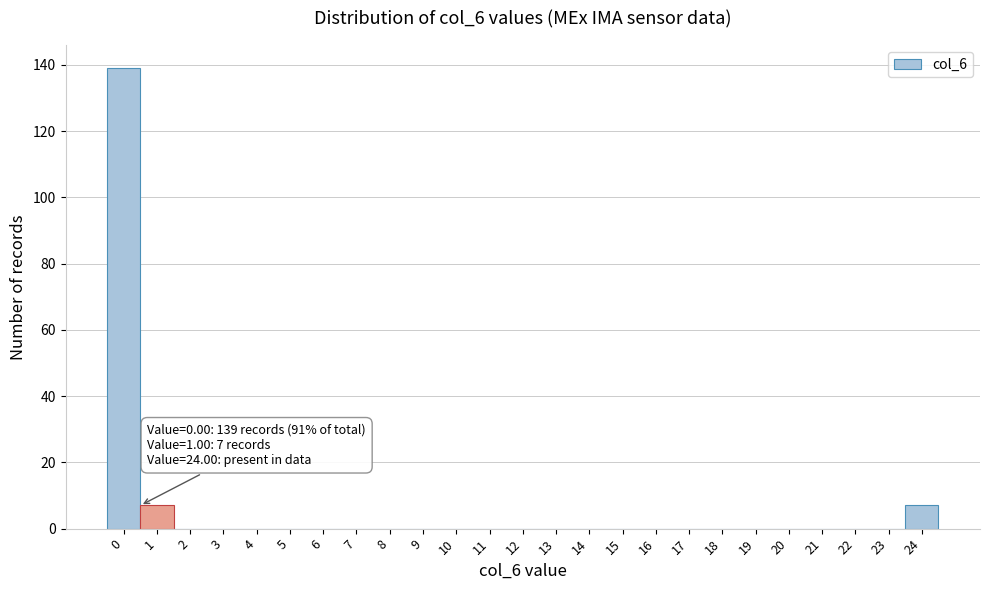

Reading left to right, extract all data points from this chart.

0=139	1=7	2=0	3=0	4=0	5=0	6=0	7=0	8=0	9=0	10=0	11=0	12=0	13=0	14=0	15=0	16=0	17=0	18=0	19=0	20=0	21=0	22=0	23=0	24=7